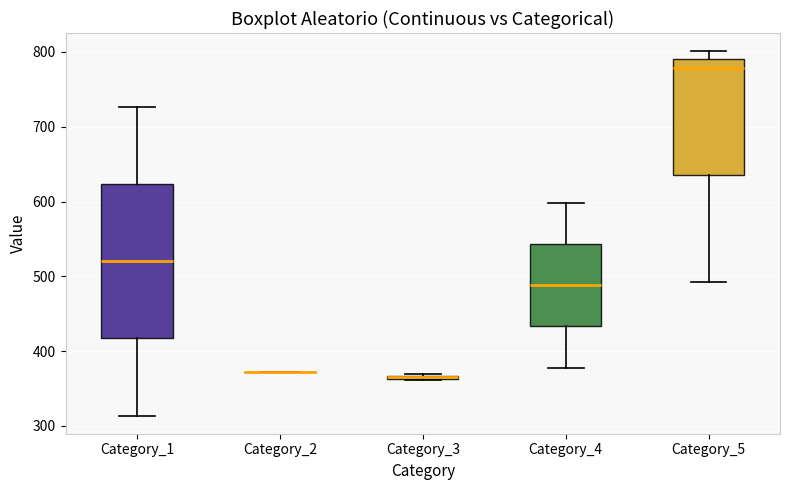

Comparing the boxes themselves (not the whiskers), which one is the tallest?

Category_1